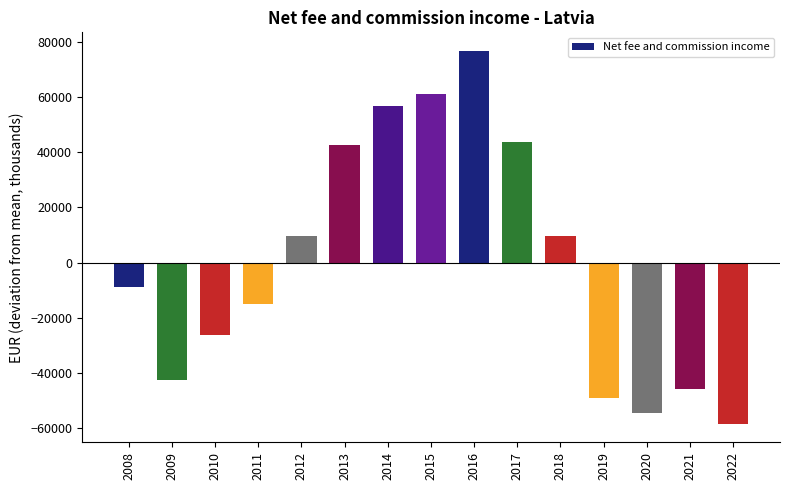

True or false: the data shows 133136.9 at 2016.

False